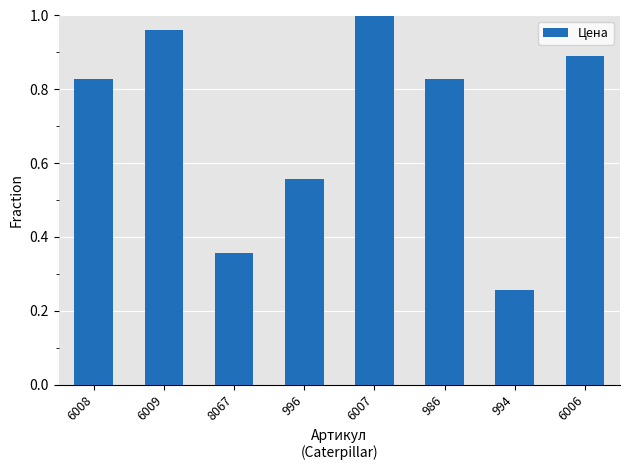

What is the label of the 2nd bar from the left?

6009